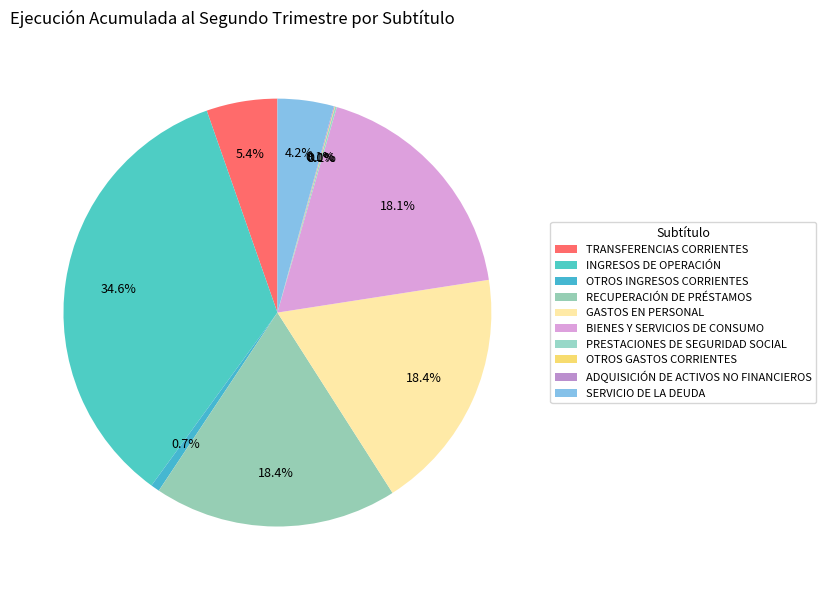

Does TRANSFERENCIAS CORRIENTES represent more than half of the total?

No